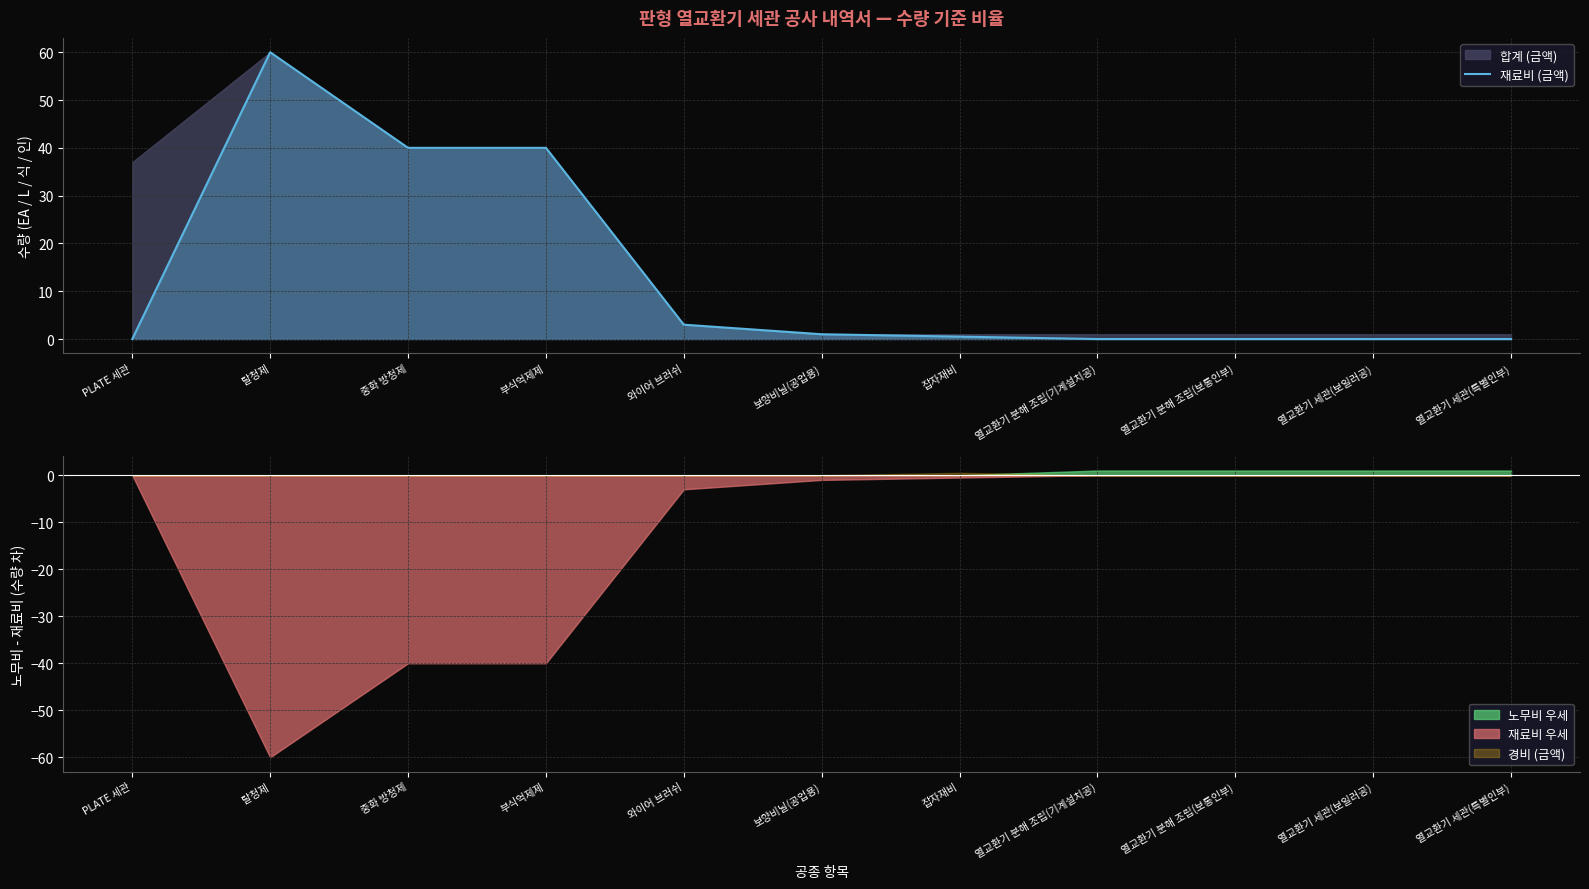

Reading left to right, what are all the values shown in this chart?

PLATE 세관=0.0	탈청제=60.0	중화 방청제=40.0	부식억제제=40.0	와이어 브러쉬=3.0	보양비닐(공업용)=1.0	잡자재비=0.5	열교환기 분해 조립(기계설치공)=0.0	열교환기 분해 조립(보통인부)=0.0	열교환기 세관(보일러공)=0.0	열교환기 세관(특별인부)=0.0